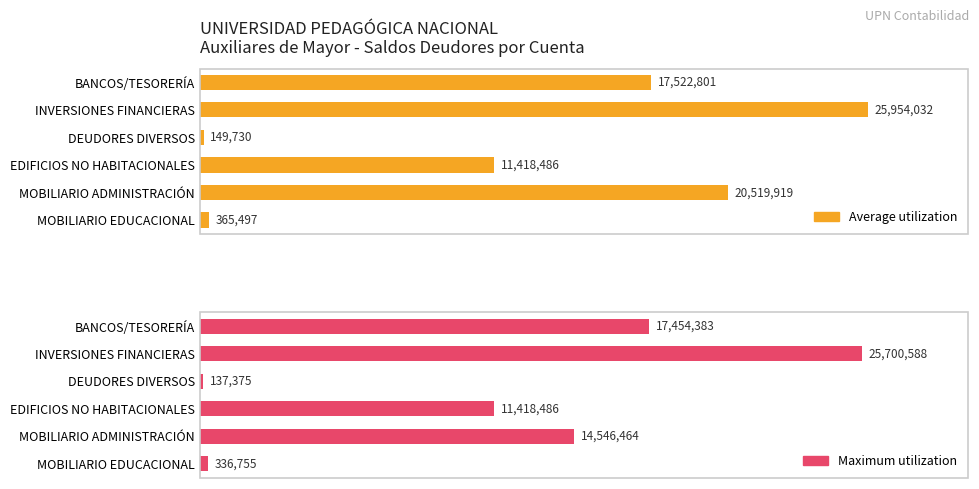

Are the bars horizontal?

Yes